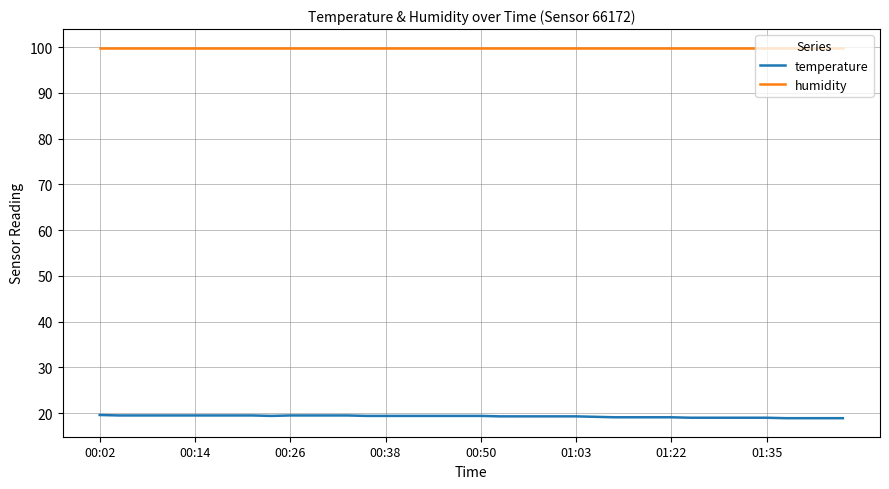

What is the maximum value shown in the chart?

99.9